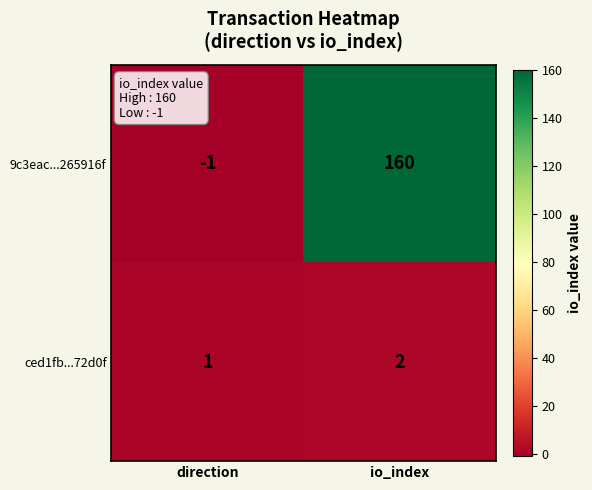

What is the smallest value displayed?

-1